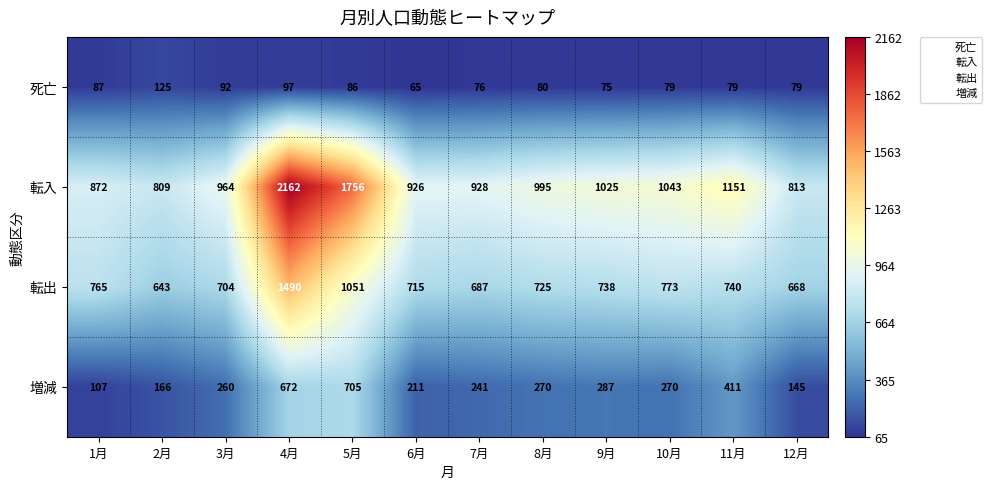

The 増減 series shows 166 at 2月. True or false?

True